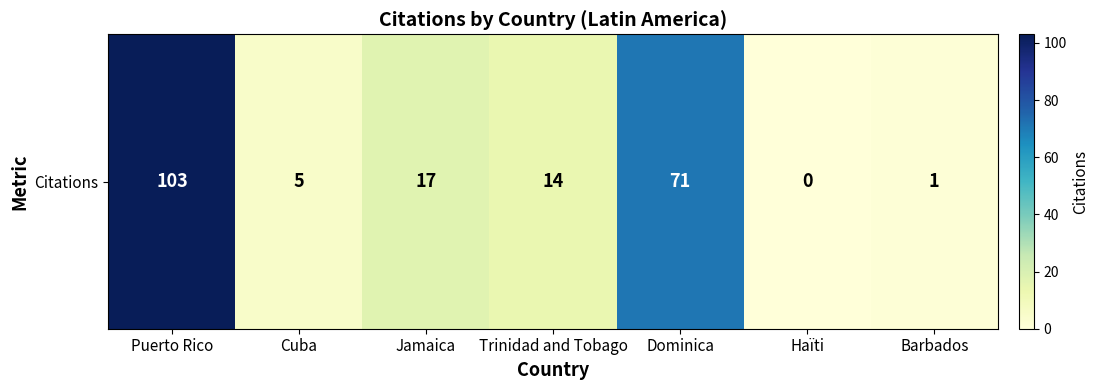

What is the sum of the values at Haïti and Trinidad and Tobago?

14